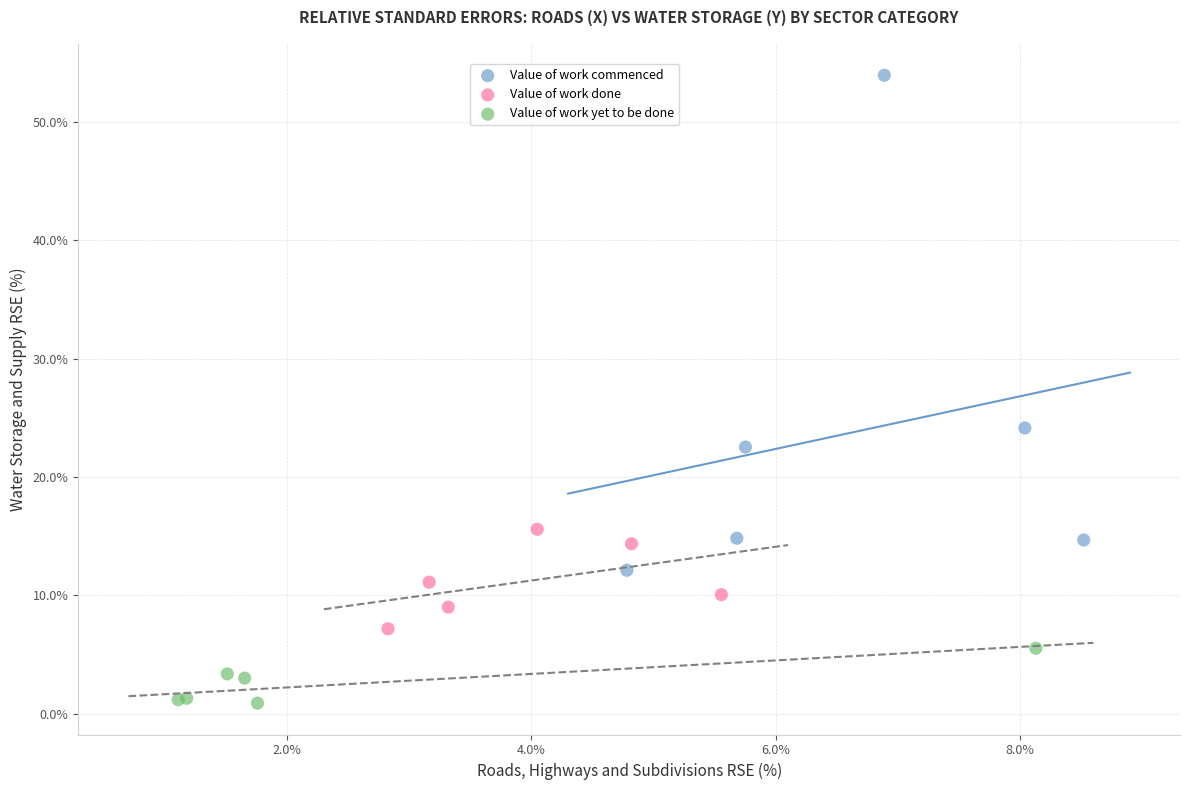

Which series reaches the maximum Y coordinate?

Value of work commenced